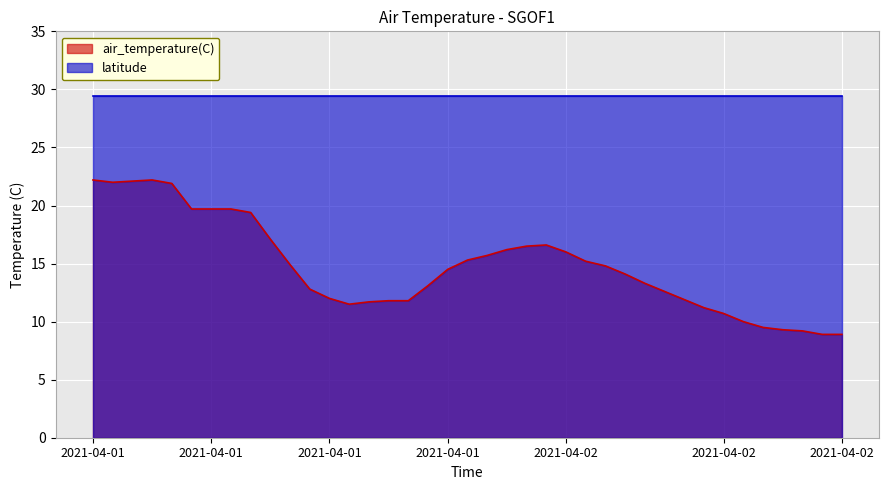

At which category does the chart reach its minimum across all series?

2021-04-02T13